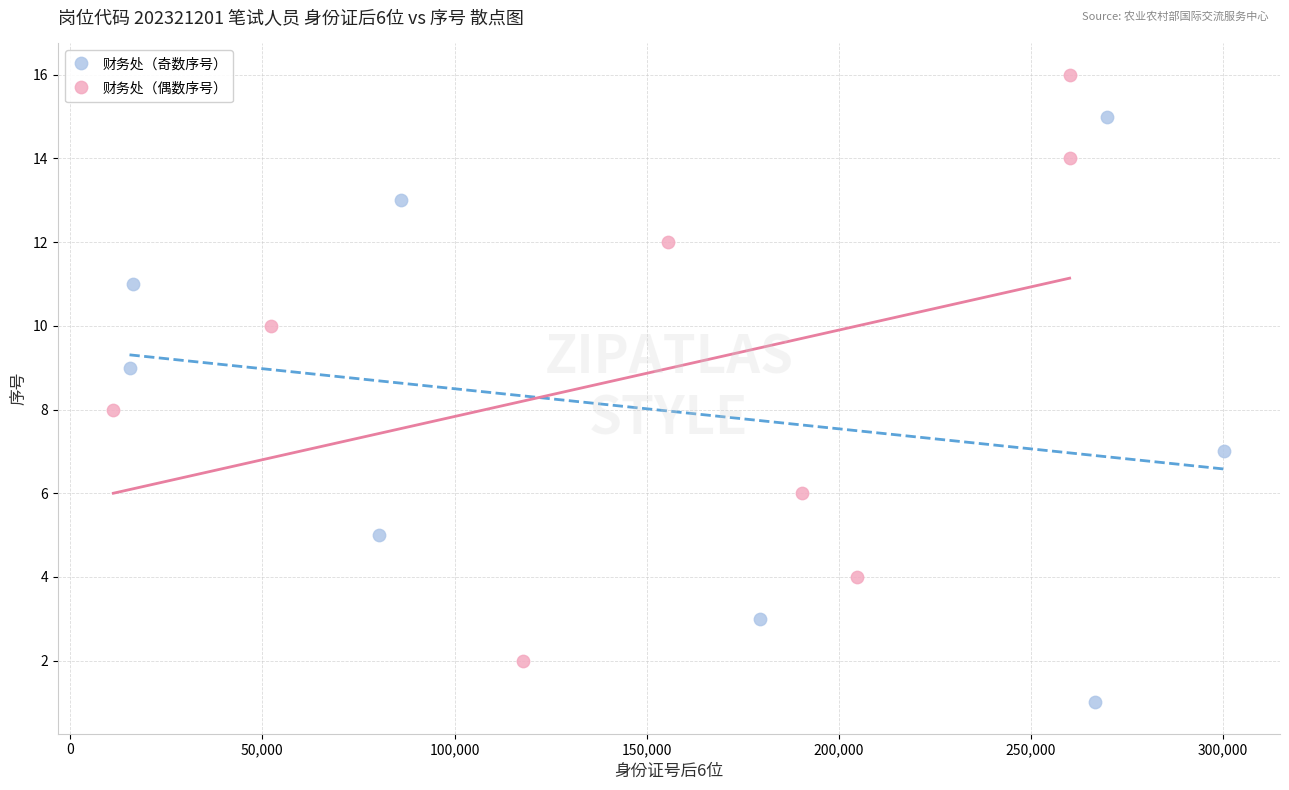

Which series reaches the minimum Y coordinate?

财务处（奇数序号）